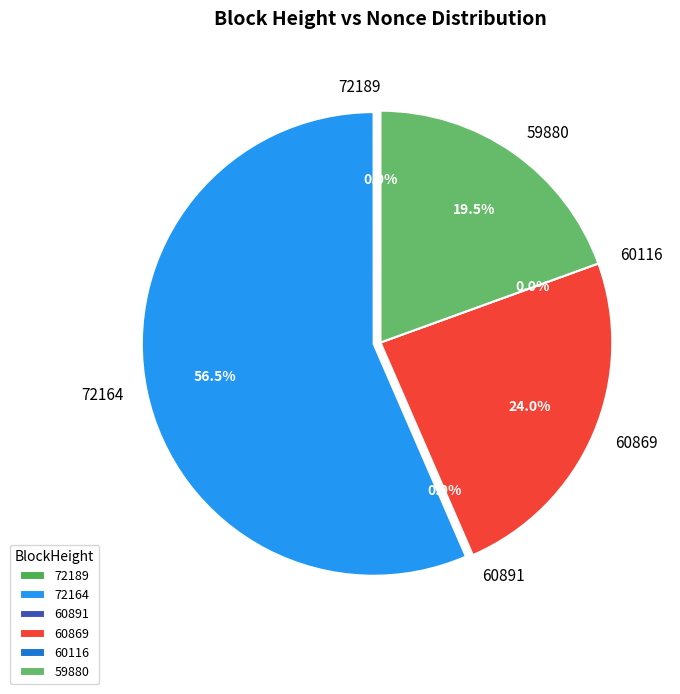

Approximately how many times larger is the value at 59880 compared to 60891?

6449.0